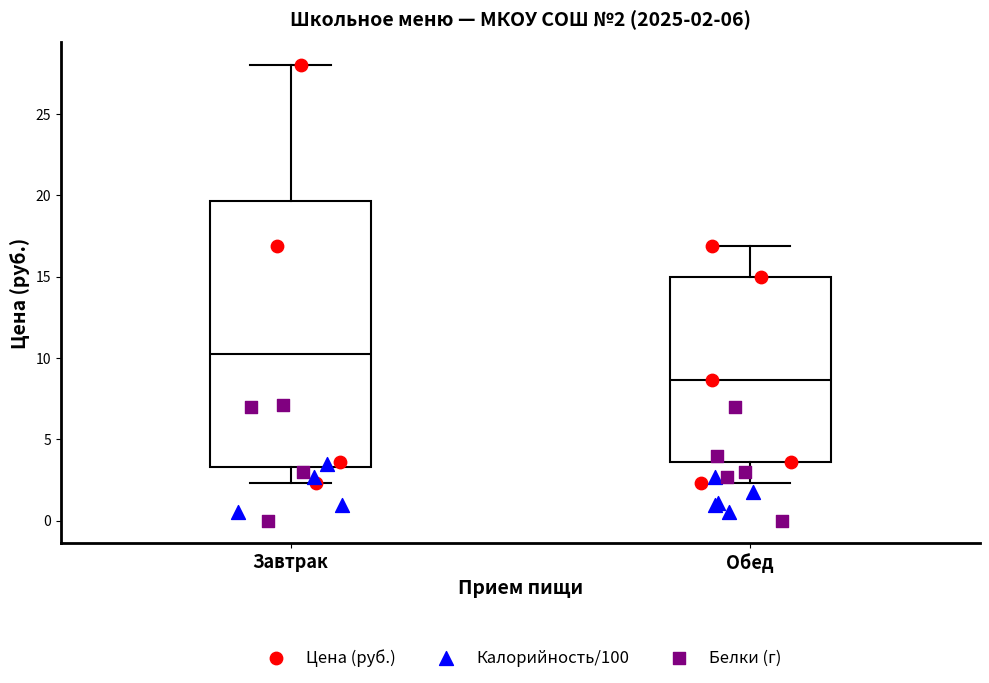

Which box is the tallest, from its lower edge to its upper edge?

Завтрак